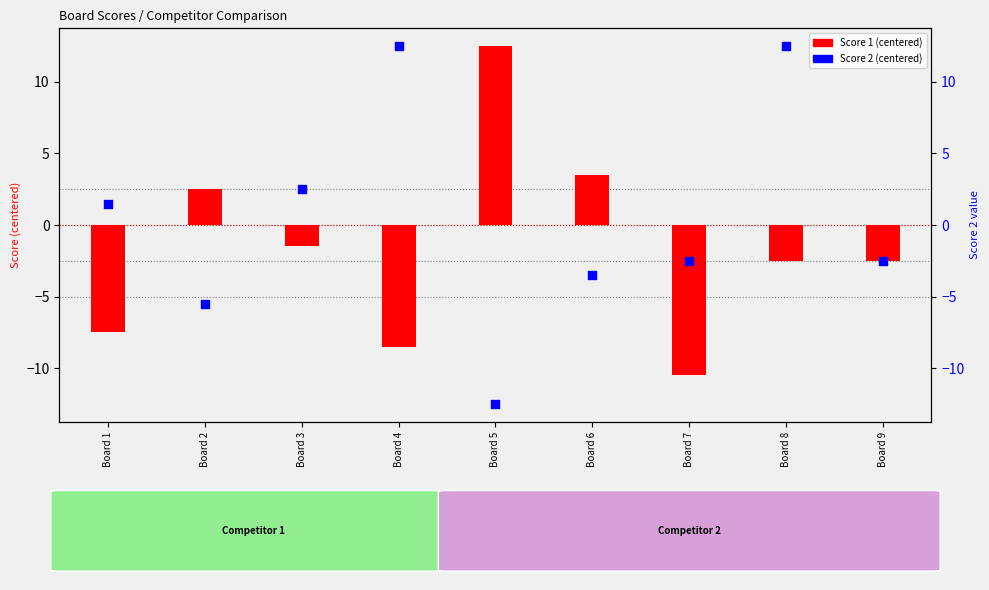

At how many categories does at least one series exceed -3?

9